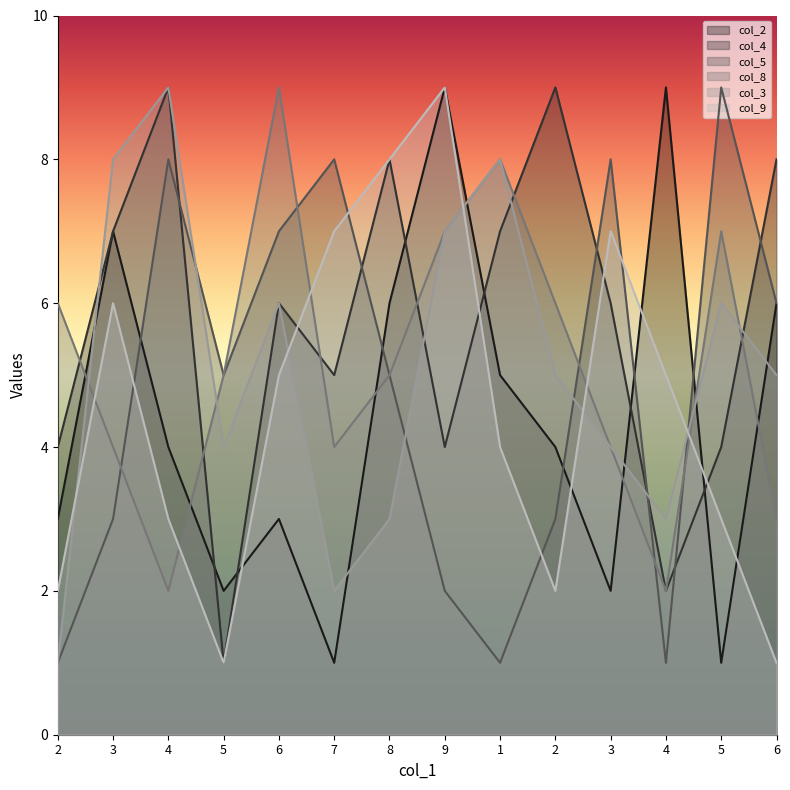

Is it true that col_2 equals 1 at 5?

True